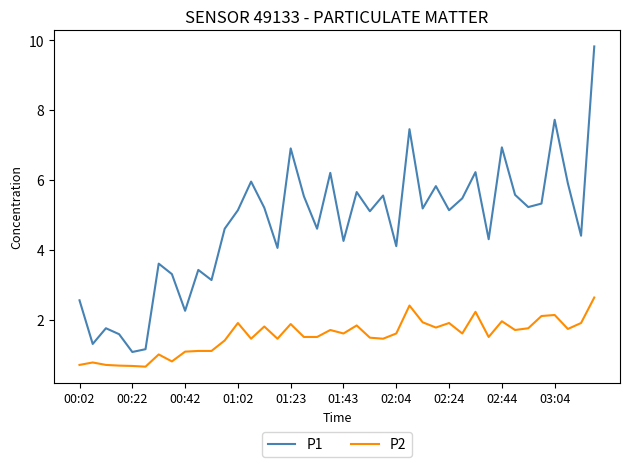

Which series has the largest total across all categories?

P1